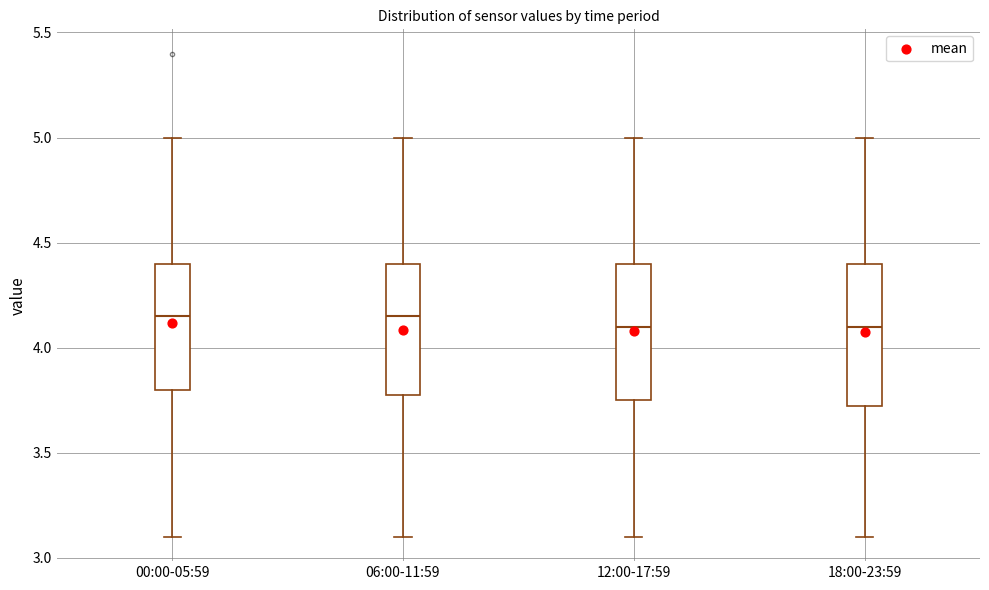

Where does the upper whisker of the box for 12:00-17:59 end on the y-axis? The values are not printed on the chart, so give them approximately, as read against the axis.

5.00